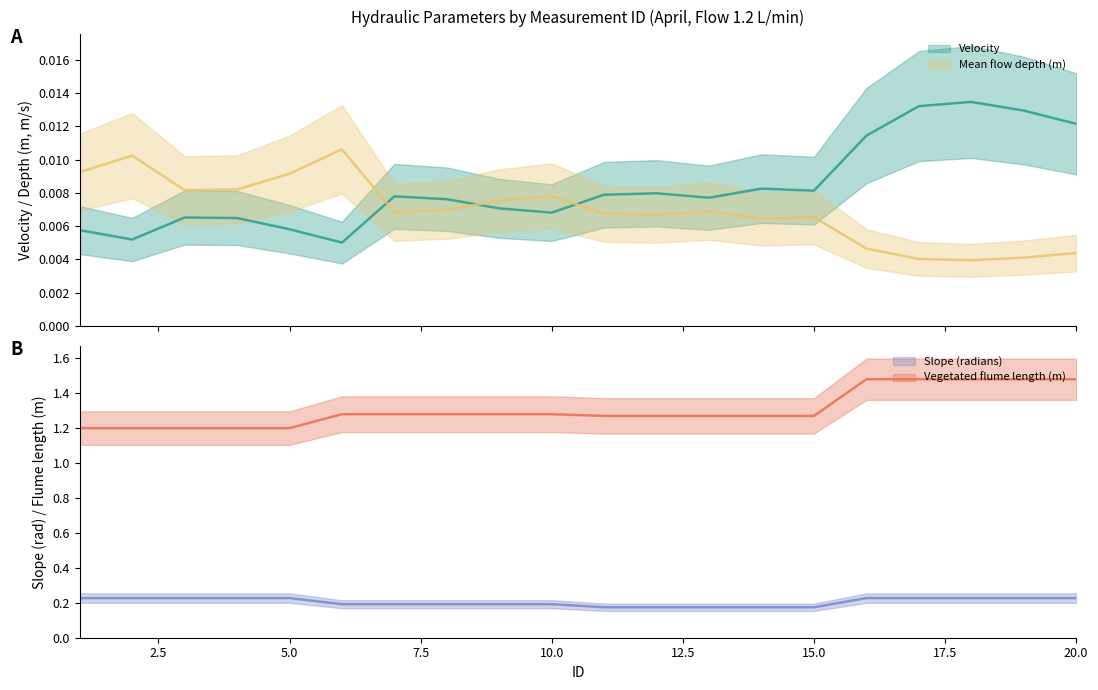

Does the chart display data point markers on the line(s)?

No